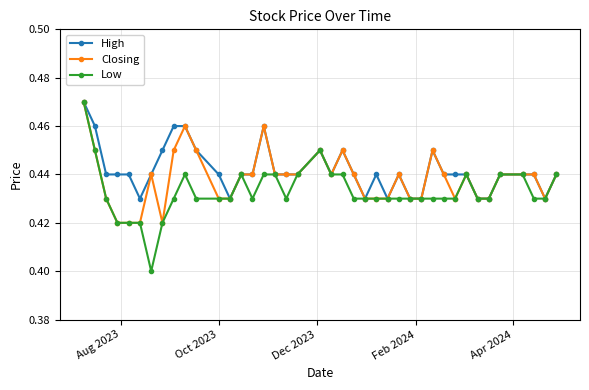

True or false: Closing has more than 0 interior local peaks.

True